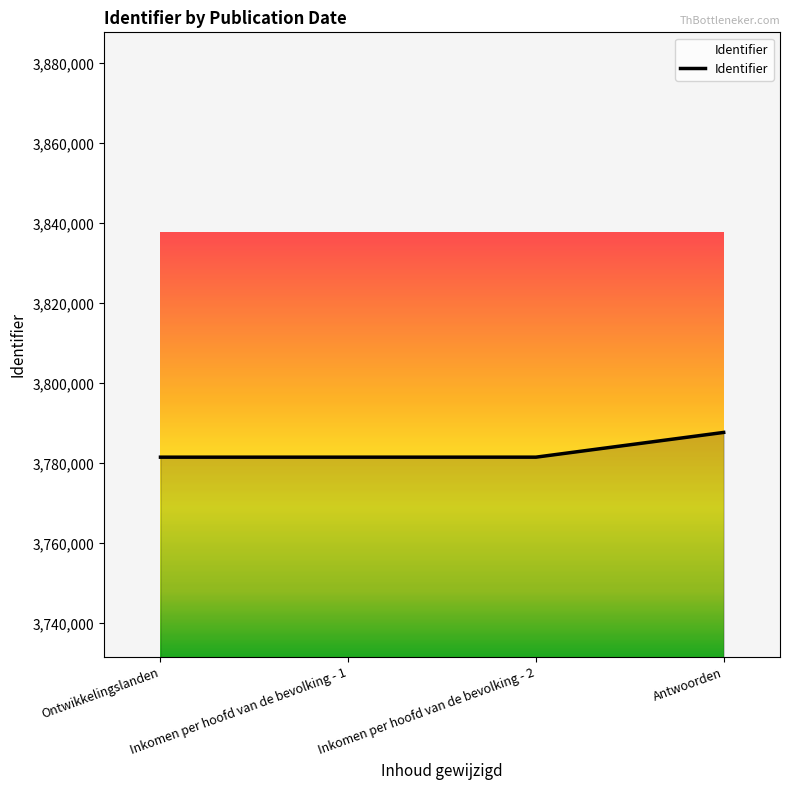

True or false: the data has more than 2 interior local peaks.

False